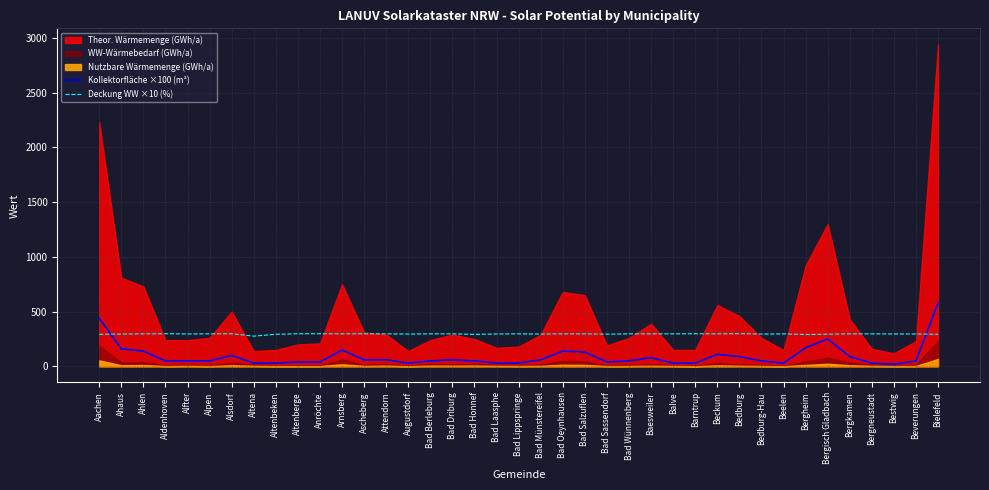

What is the minimum value shown in the chart?

20.0